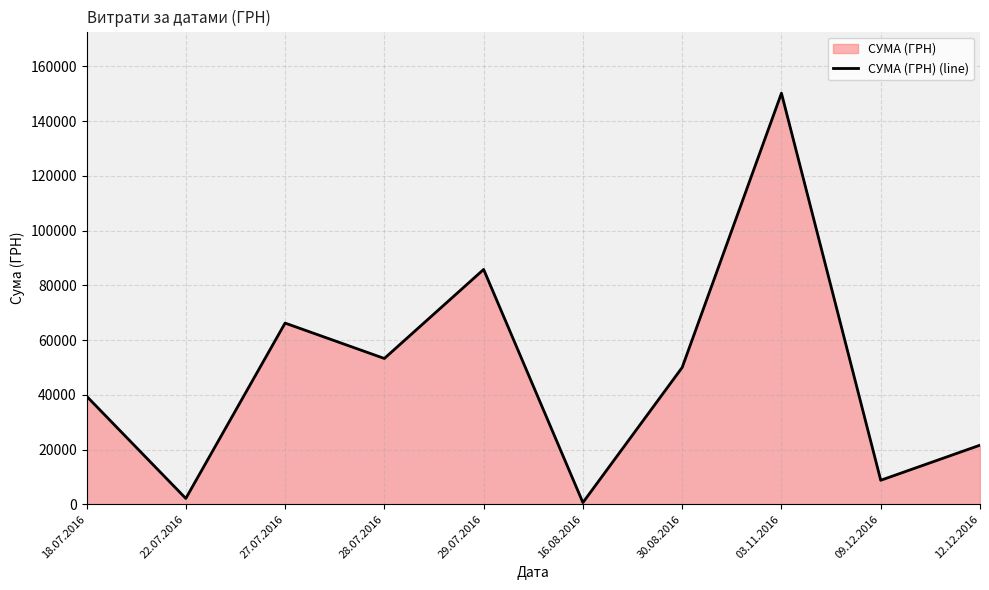

Where does the data first go above 49993?

27.07.2016